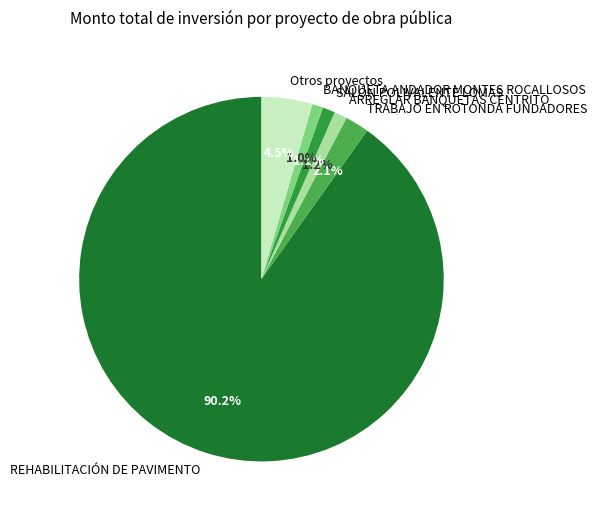

Is the sum of BANQUETA ANDADOR MONTES ROCALLOSOS and Otros proyectos greater than half?

No